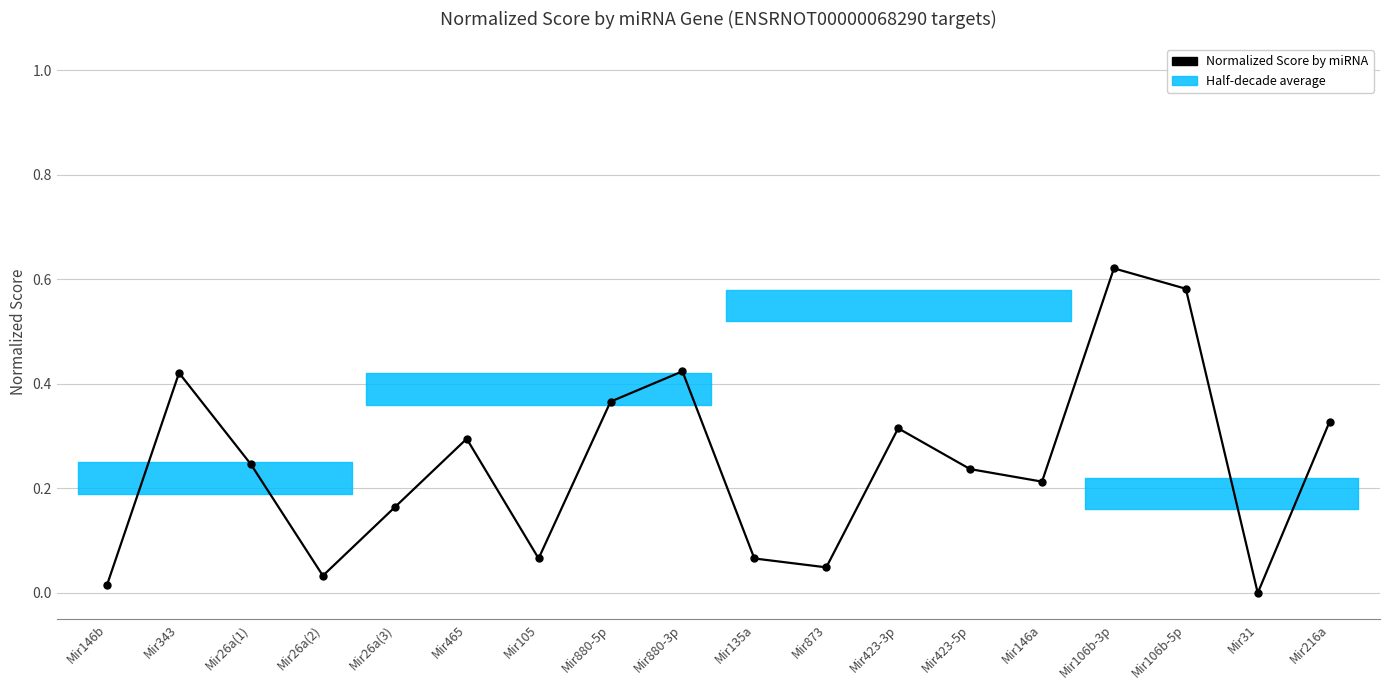

Reading right to left, list all the values displayed in this chart.

Mir216a=0.3	Mir31=0.0	Mir106b-5p=0.6	Mir106b-3p=0.6	Mir146a=0.2	Mir423-5p=0.2	Mir423-3p=0.3	Mir873=0.0	Mir135a=0.1	Mir880-3p=0.4	Mir880-5p=0.4	Mir105=0.1	Mir465=0.3	Mir26a(3)=0.2	Mir26a(2)=0.0	Mir26a(1)=0.2	Mir343=0.4	Mir146b=0.0